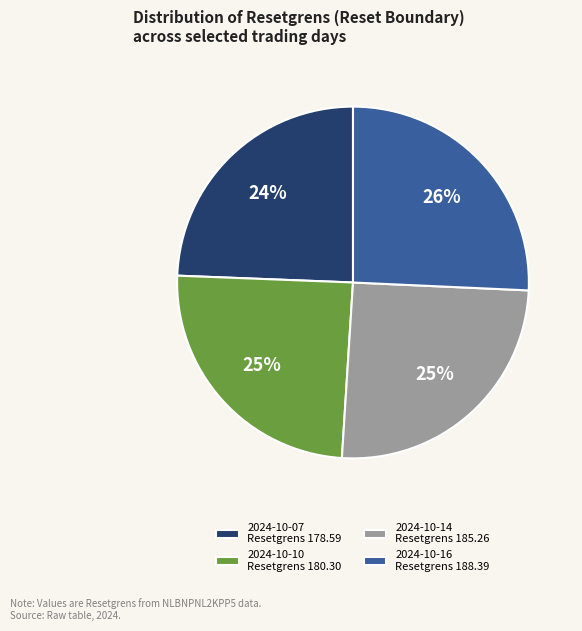

To the nearest percent, what portion does 2024-10-10 Resetgrens 180.30 represent?

25%